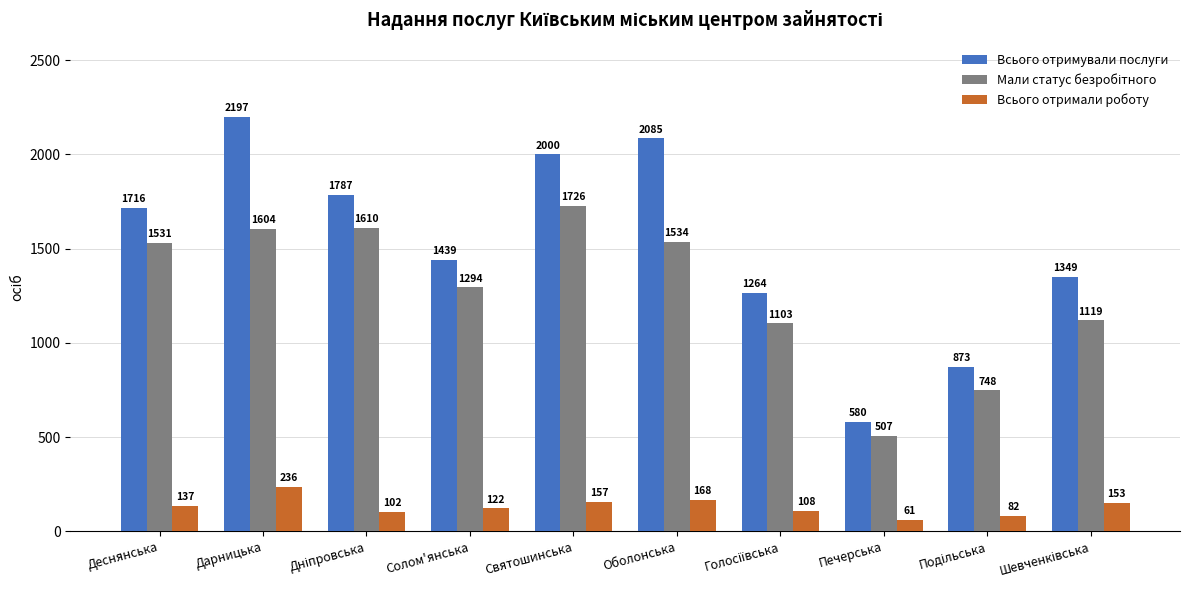

How many distinct data groups are displayed?

3